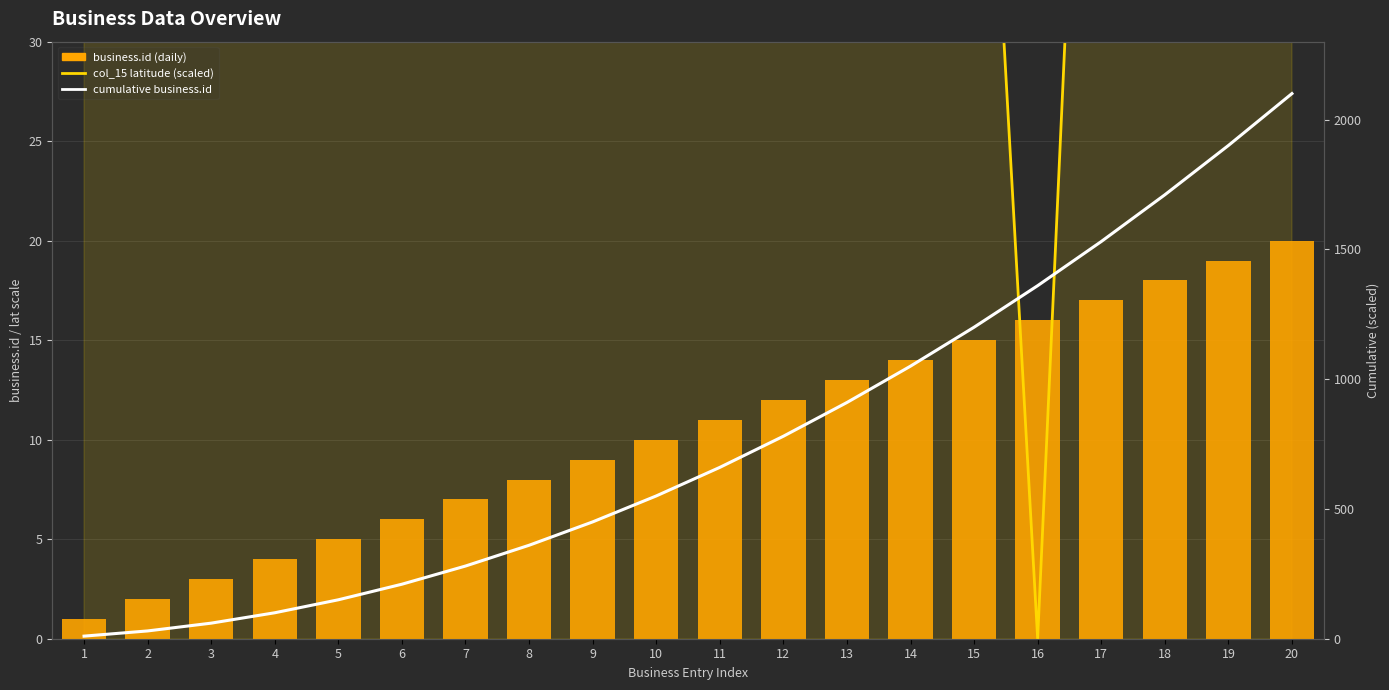

At how many categories does at least one series exceed 1229?

5